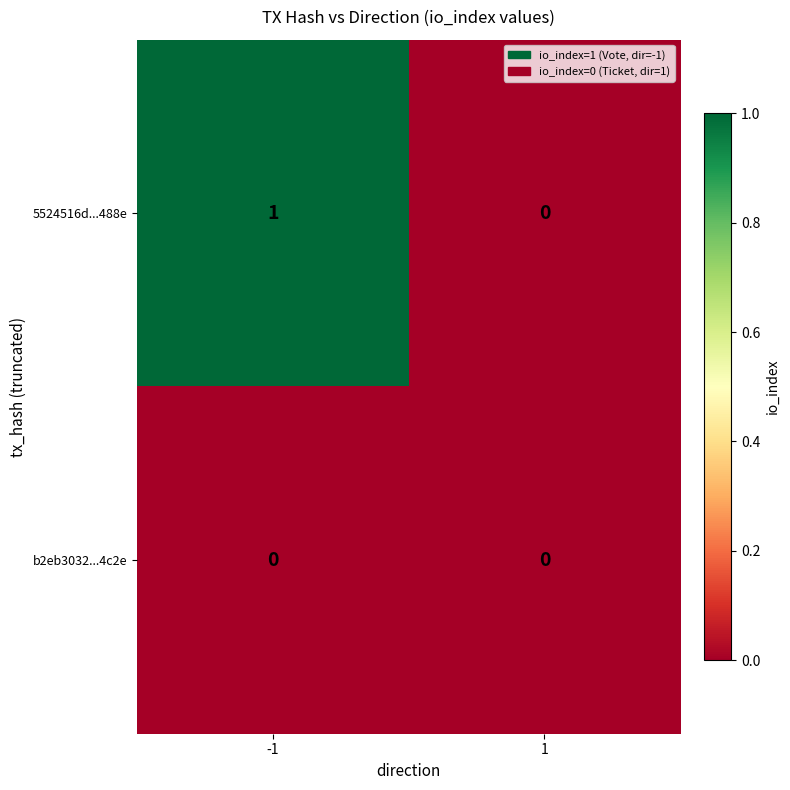

Reading right to left, what are all the values shown in this chart?

5524516d...488e: 1=0	-1=1
b2eb3032...4c2e: 1=0	-1=0